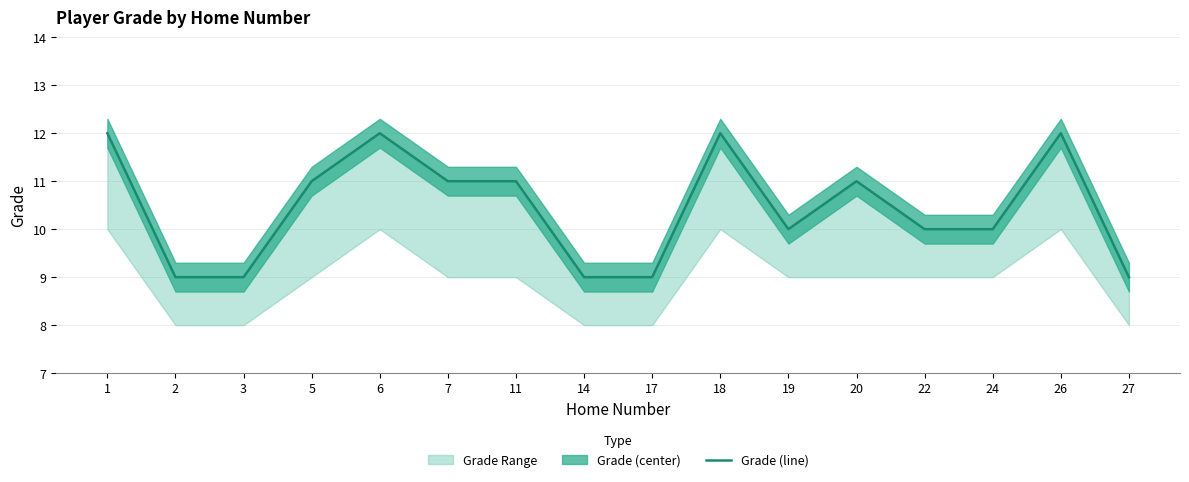

Which has a higher value, 20 or 24?

20